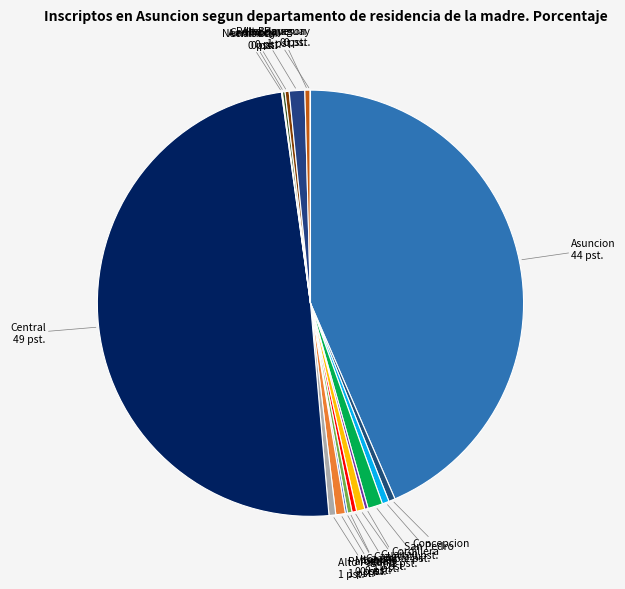

Combined, do Paraguari and Asuncion account for over 50%?

No